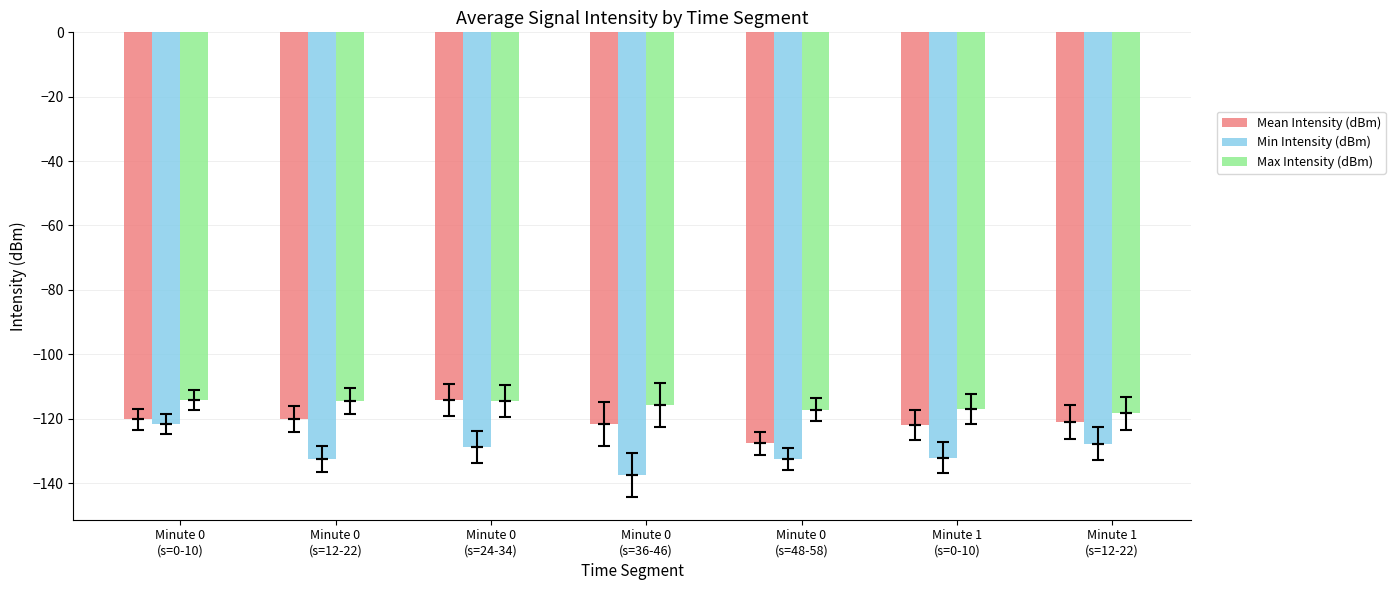

The Mean Intensity (dBm) series shows -120.3 at Minute 0
(s=0-10). True or false?

True